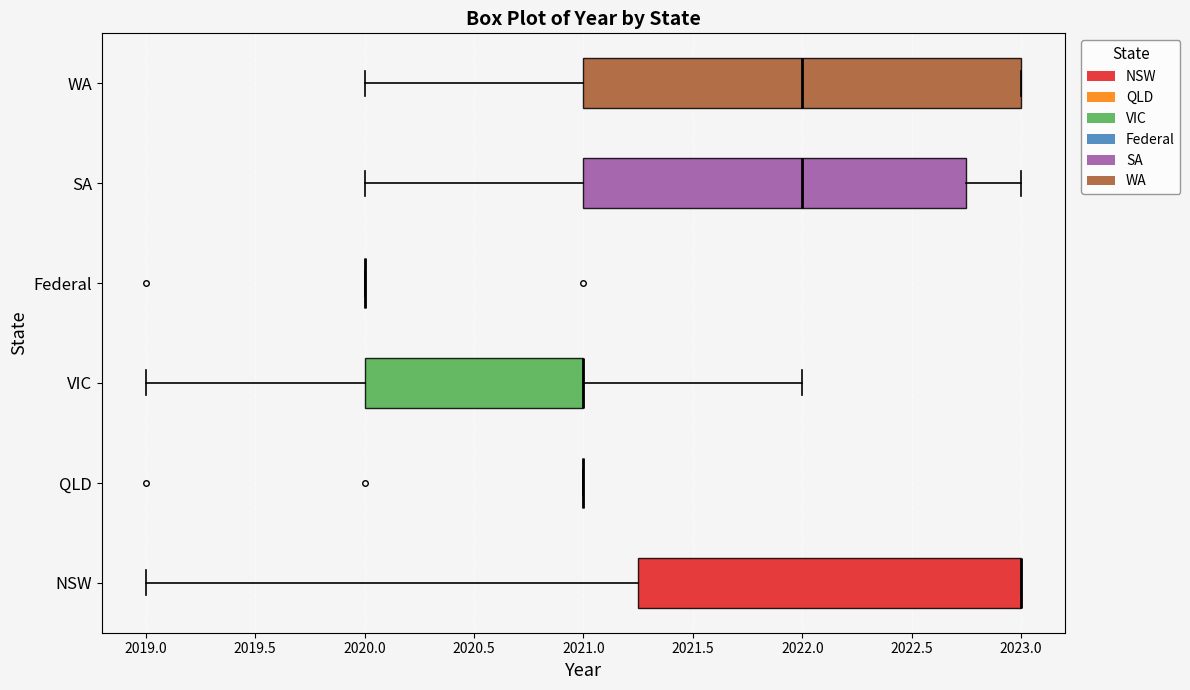

Reading bottom to top, read every box against the x-axis: the position of its median line, the range the box covers, and the ends of its whiskers. The values are not printed on the chart, so give them approximately, as read against the axis.

NSW: median 2023.00 (drawn on the box's right edge), box 2021.25 to 2023.00, whiskers 2019.00 to 2023.00
QLD: box collapsed to a line at 2021.00, whiskers 2021.00 to 2021.00
VIC: median 2021.00 (drawn on the box's right edge), box 2020.00 to 2021.00, whiskers 2019.00 to 2022.00
Federal: box collapsed to a line at 2020.00, whiskers 2020.00 to 2020.00
SA: median 2022.00, box 2021.00 to 2022.75, whiskers 2020.00 to 2023.00
WA: median 2022.00, box 2021.00 to 2023.00, whiskers 2020.00 to 2023.00